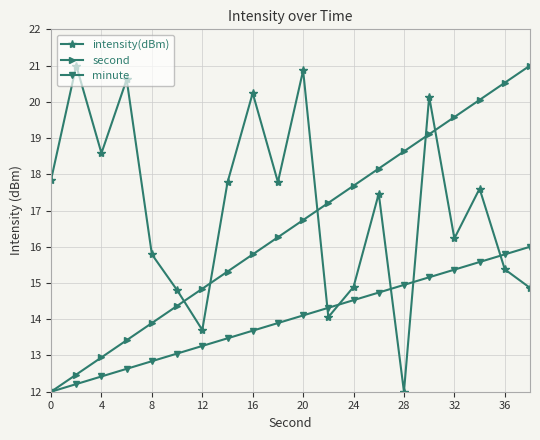

True or false: second has more than 0 interior local peaks.

False